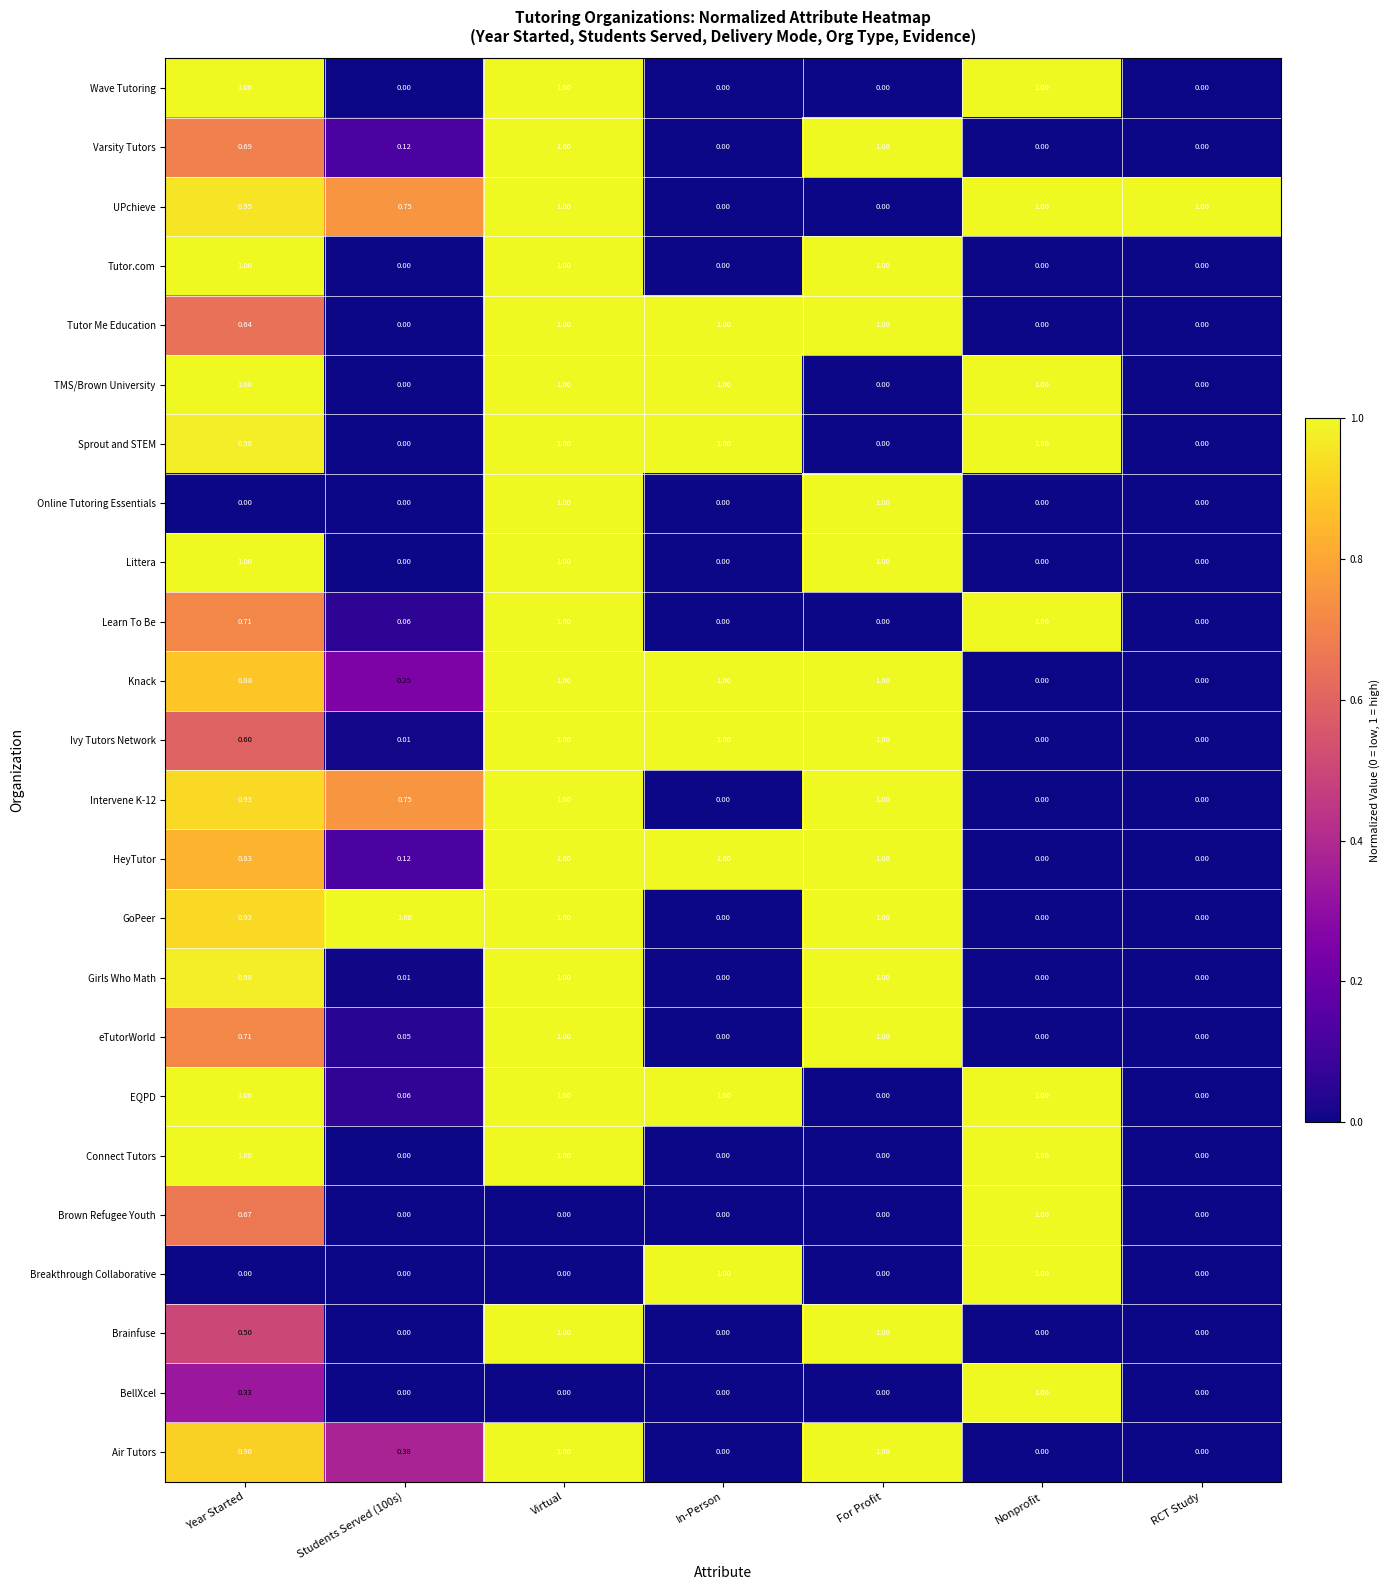

Which series has the largest total across all categories?

UPchieve